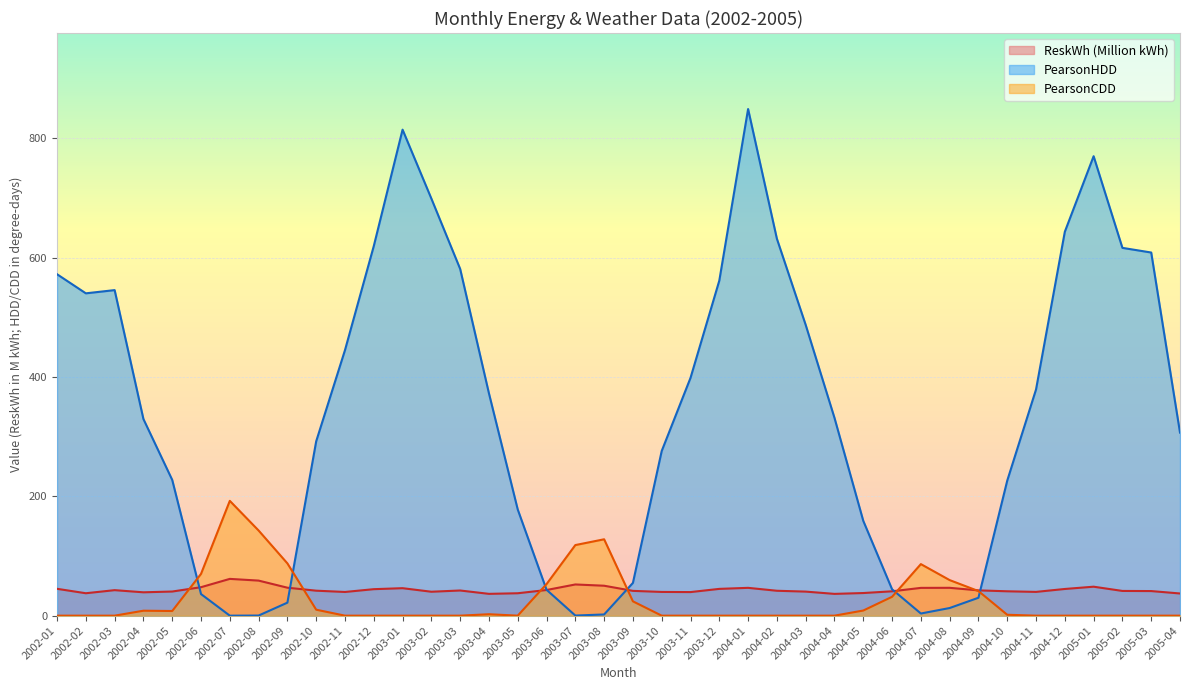

What is the approximate value of ReskWh at 2003-04?

36.6